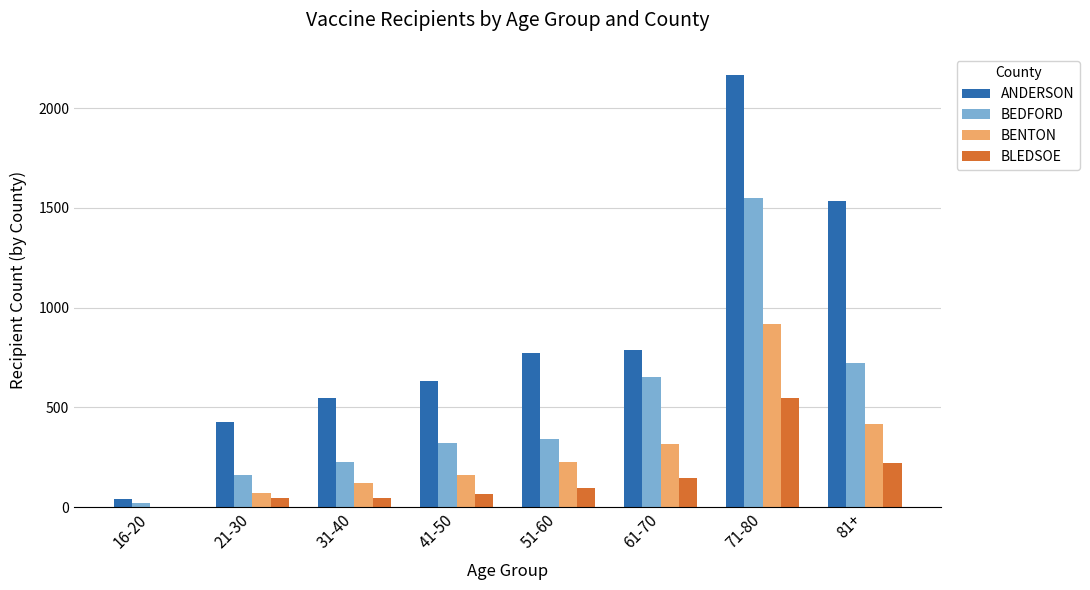

True or false: ANDERSON has a value of 233 at 51-60.

False